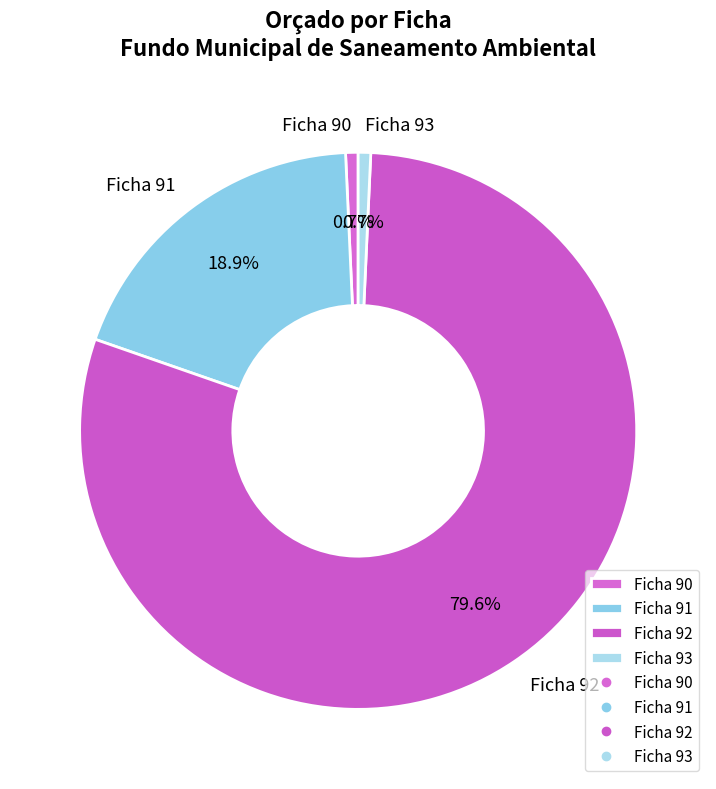

What is the ratio of the value at Ficha 91 to the value at Ficha 93?

26.2